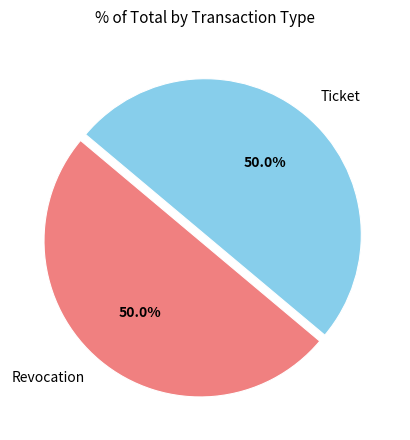

Approximately how many times larger is the value at Ticket compared to Revocation?

1.0